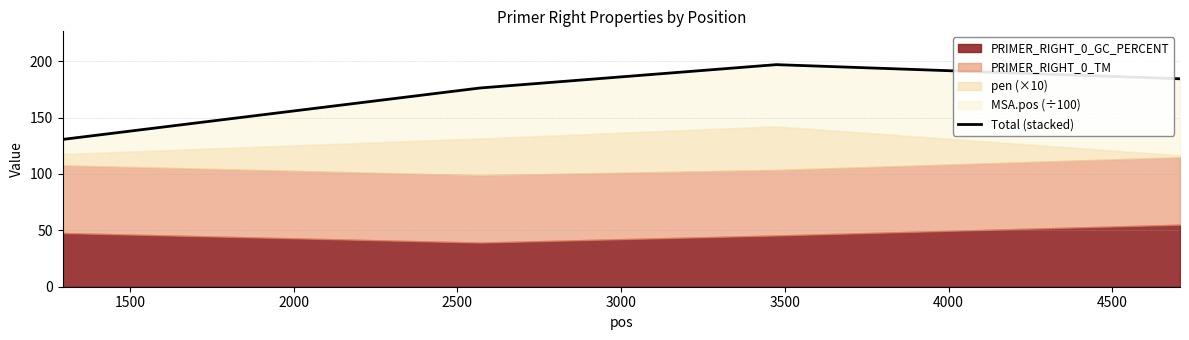

Reading left to right, extract all data points from this chart.

130.6	176.2	196.9	184.4